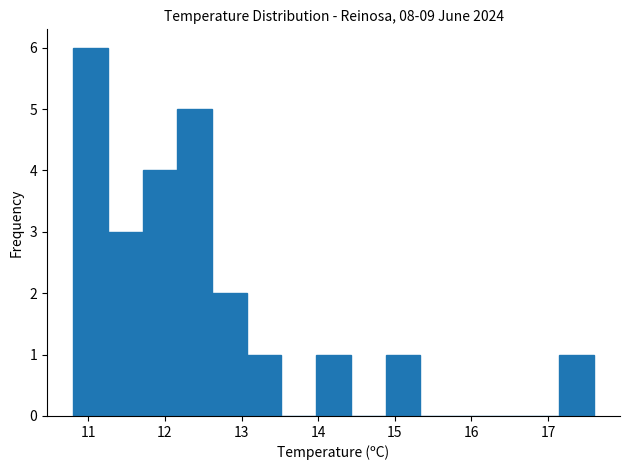

How tall is the bar that spans 11.7 to 12.2 on the x-axis? Neither the bar edges nor the heights are printed on the chart, so give them approximately, as read against the axes.

4